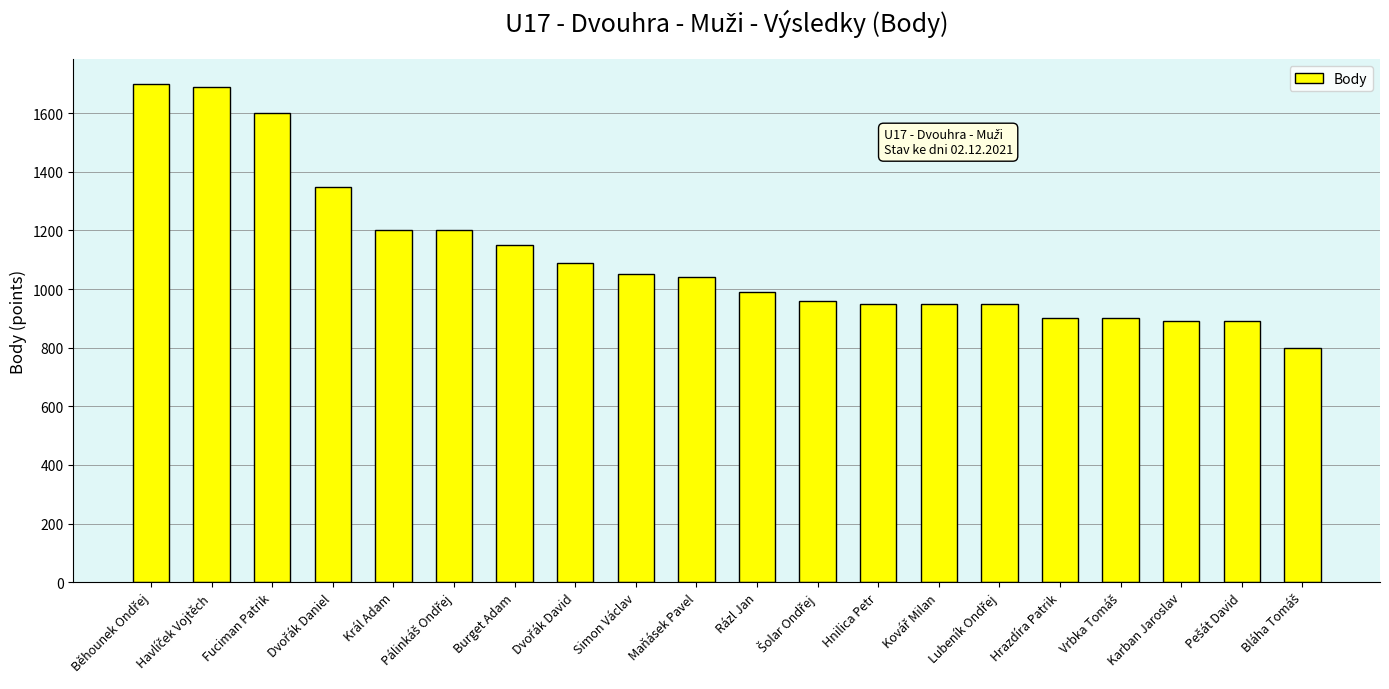

What is the difference between the maximum and second lowest values?

810